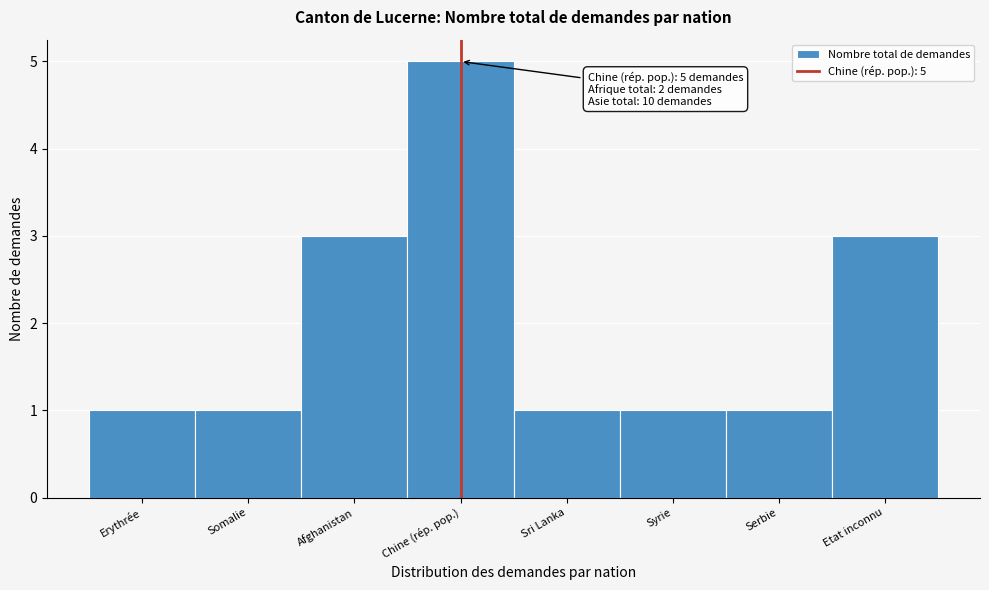

Reading right to left, list all the values displayed in this chart.

Etat inconnu=3	Serbie=1	Syrie=1	Sri Lanka=1	Chine (rép. pop.)=5	Afghanistan=3	Somalie=1	Erythrée=1